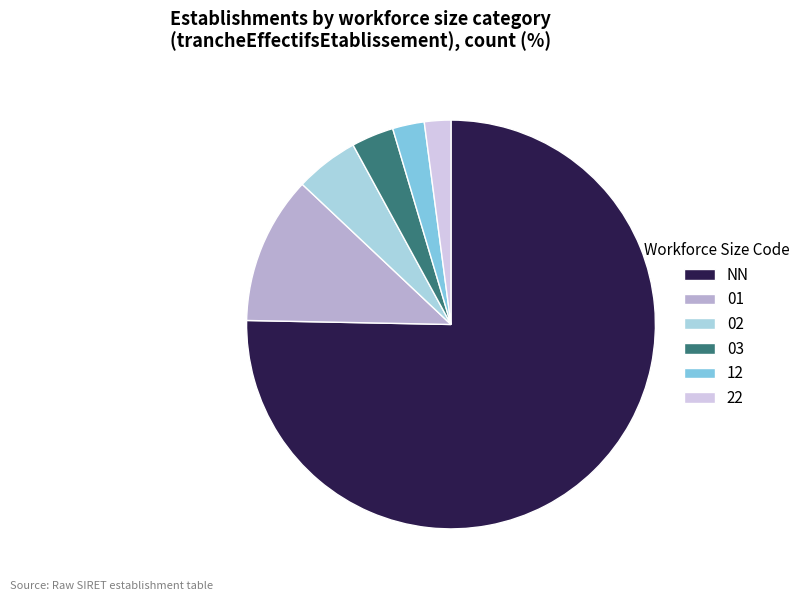

How many slices are in this pie chart?

6